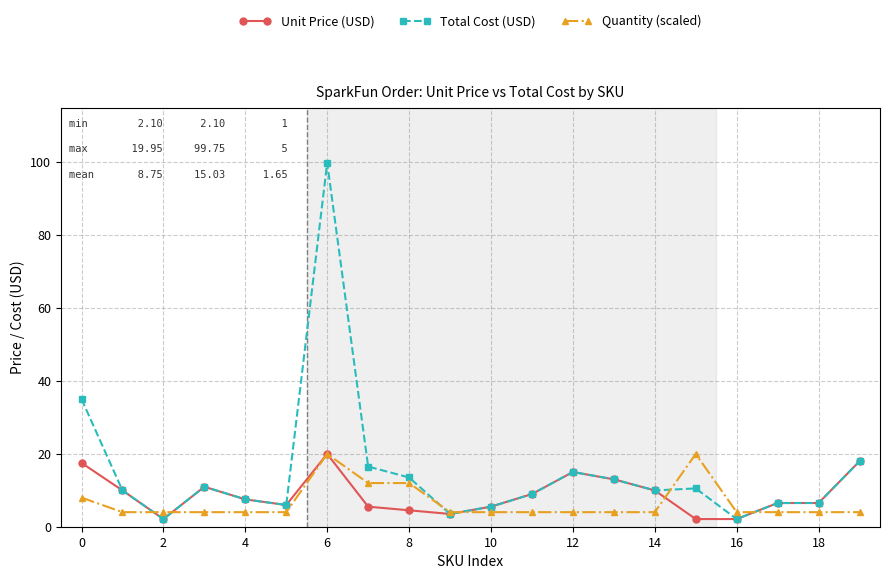

How many data points in Unit Price (USD) are less than 7?

10